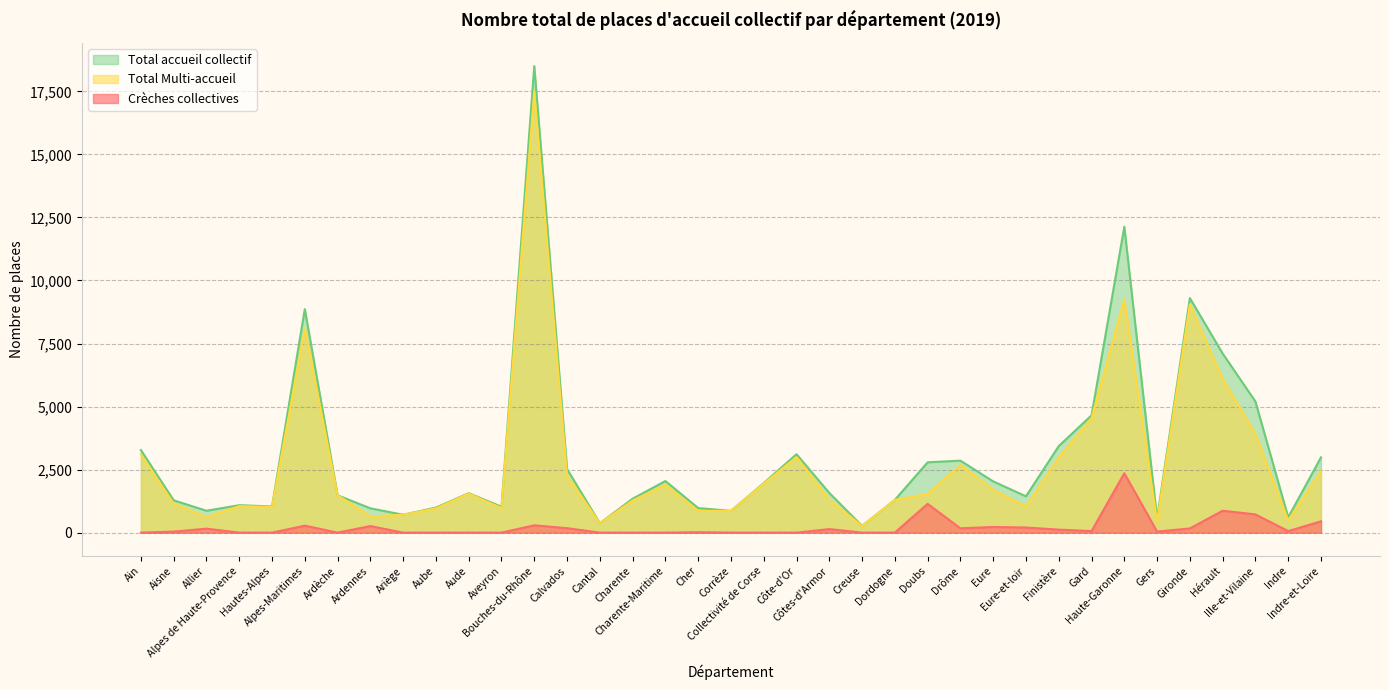

The value of Total Multi-accueil at Dordogne is 1298. True or false?

True